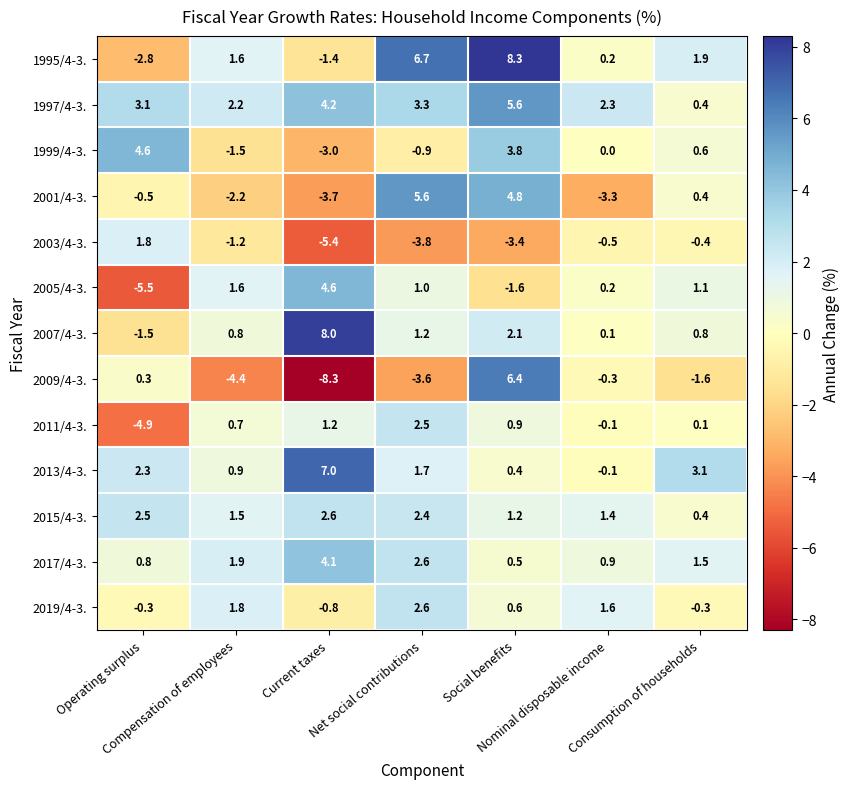

Which series has the largest range (max minus min)?

2009/4-3.